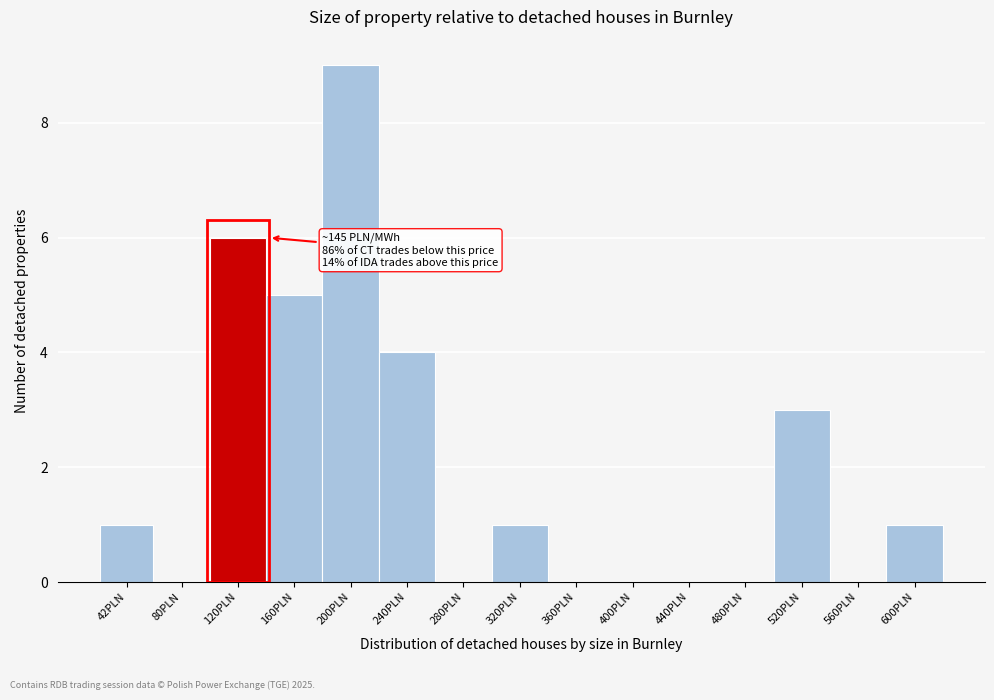

Reading left to right, transcribe all the data shown in this chart.

42PLN=1	80PLN=0	120PLN=6	160PLN=5	200PLN=9	240PLN=4	280PLN=0	320PLN=1	360PLN=0	400PLN=0	440PLN=0	480PLN=0	520PLN=3	560PLN=0	600PLN=1